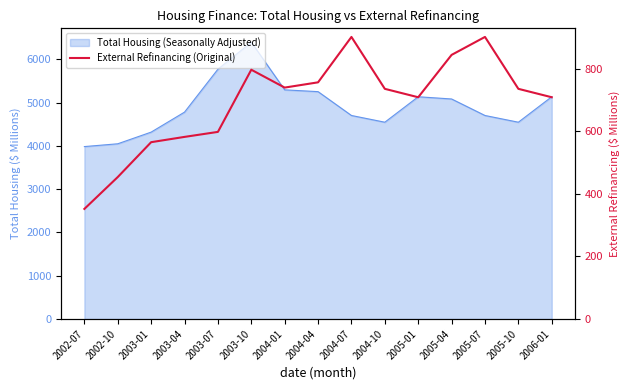

Is it true that the value at 2003-10 is 796.8?

True